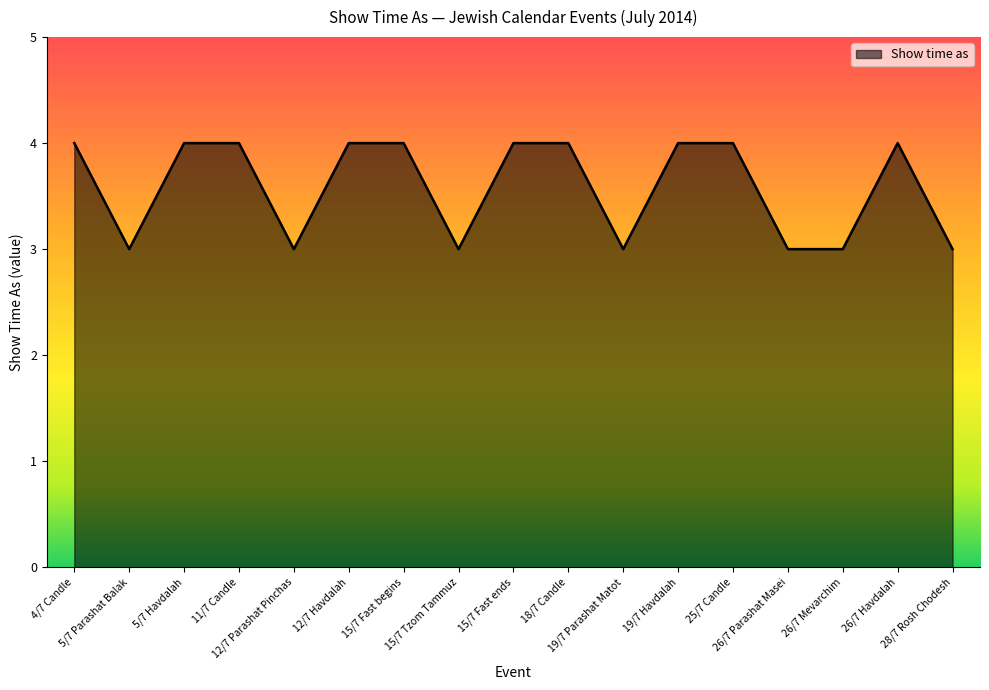

What is the greatest value displayed?

4